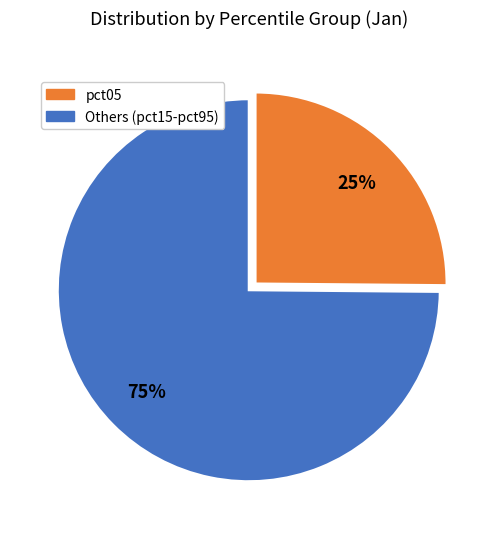

Does any single category account for the majority?

Yes